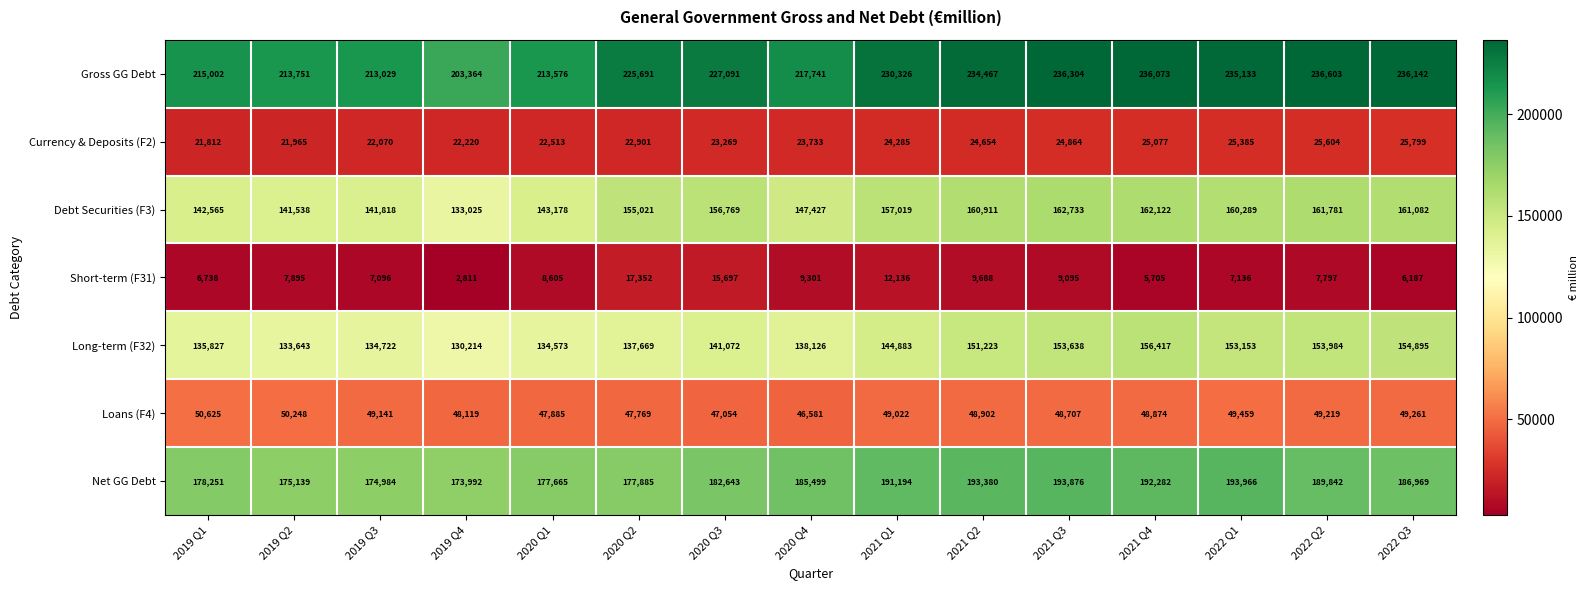

Read the Currency & Deposits (F2) value at 2019 Q2.

21965